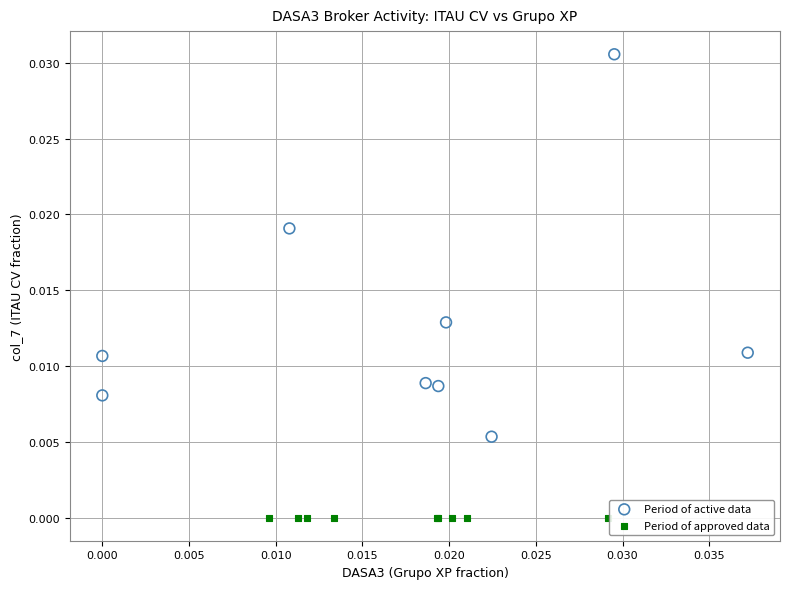

Which series contains the highest Y value?

Period of active data